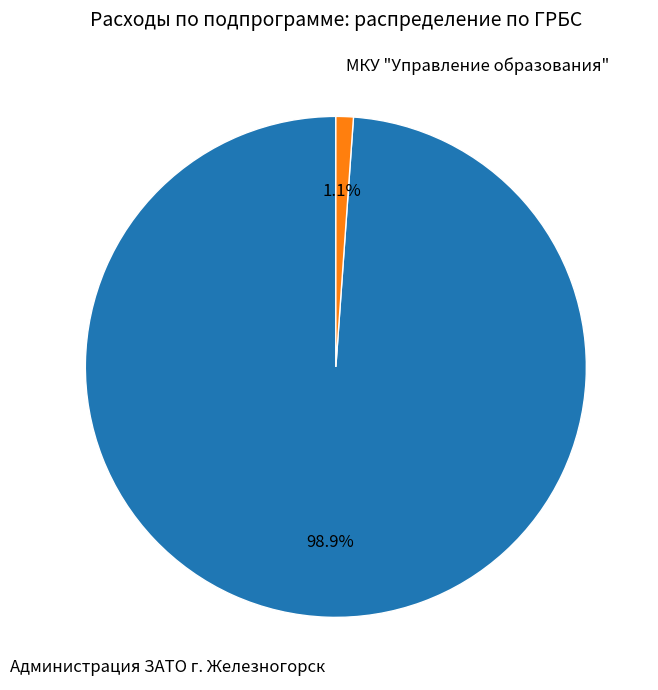

Which category has the biggest portion of the pie?

Администрация ЗАТО г. Железногорск